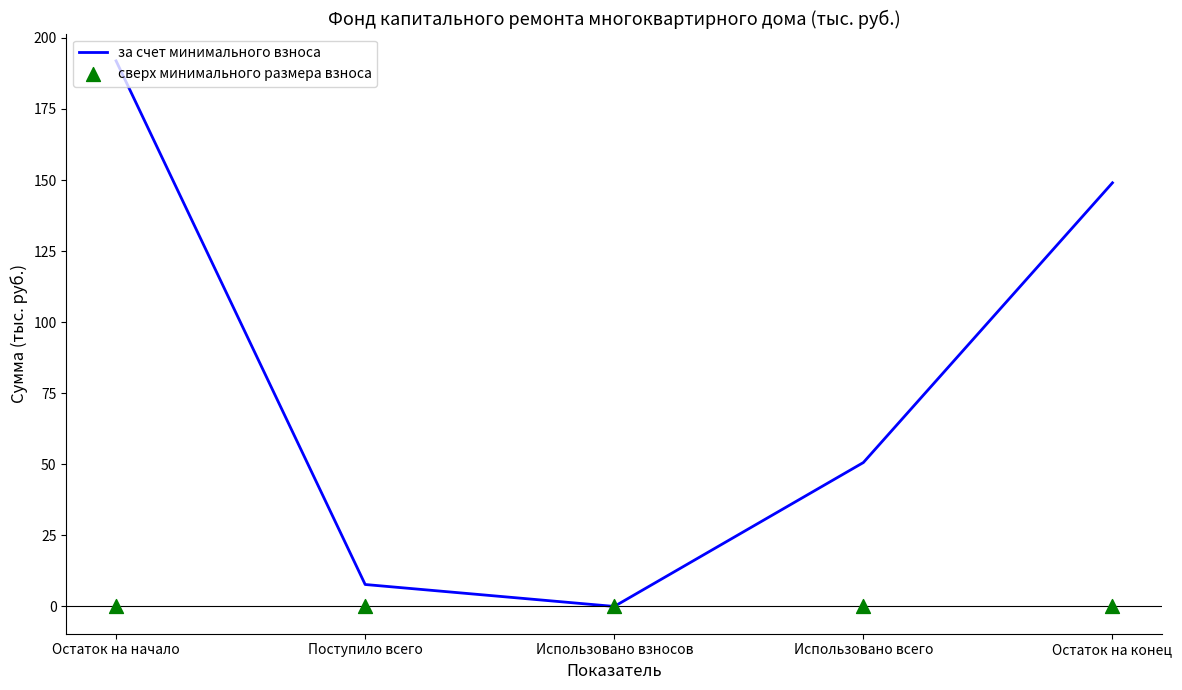

What are all the series names shown in the legend?

за счет минимального взноса, сверх минимального размера взноса